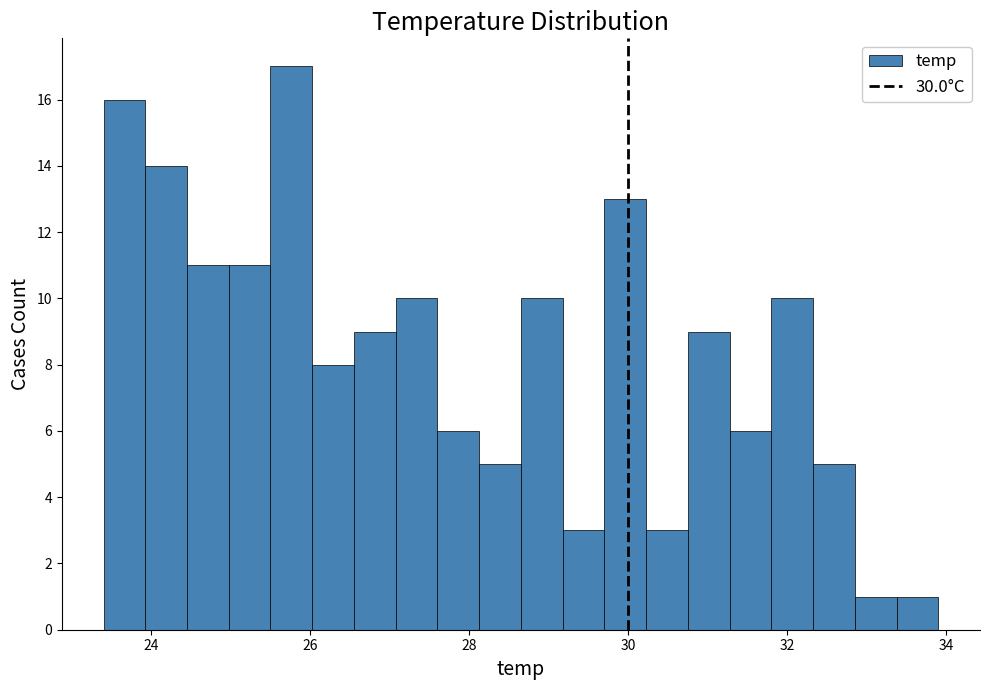

Read against the x-axis, roughly where is the centre of the tallest bar?

25.8